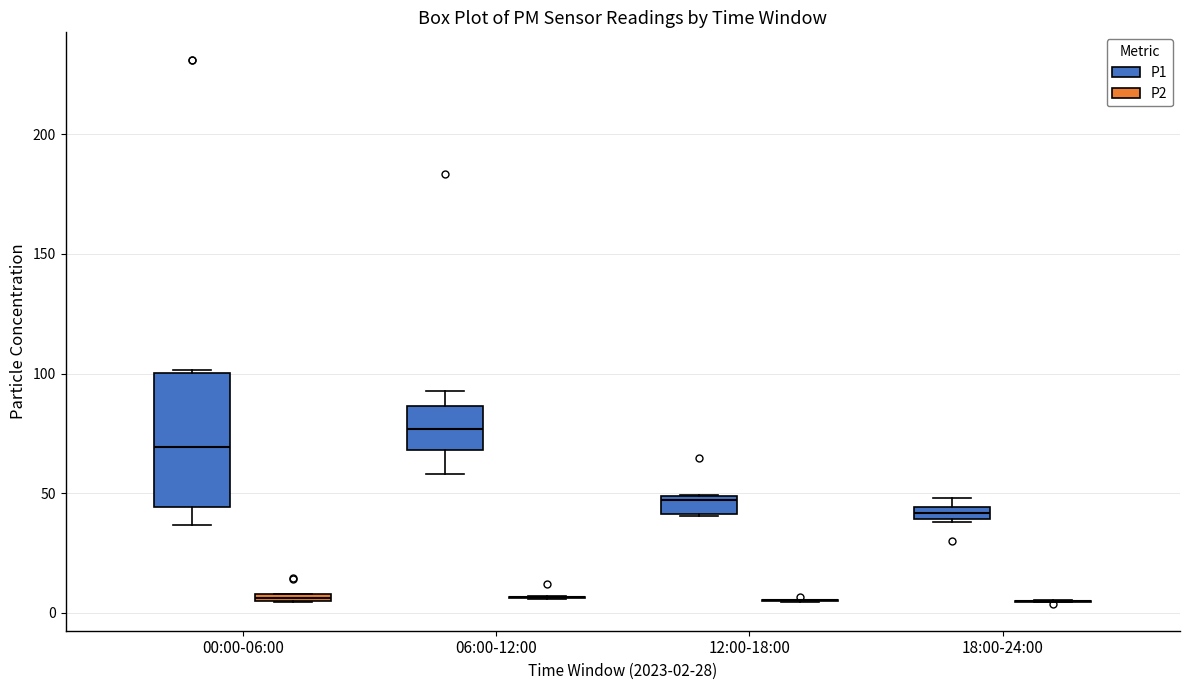

Which box is the tallest, from its lower edge to its upper edge?

00:00-06:00 (P1)